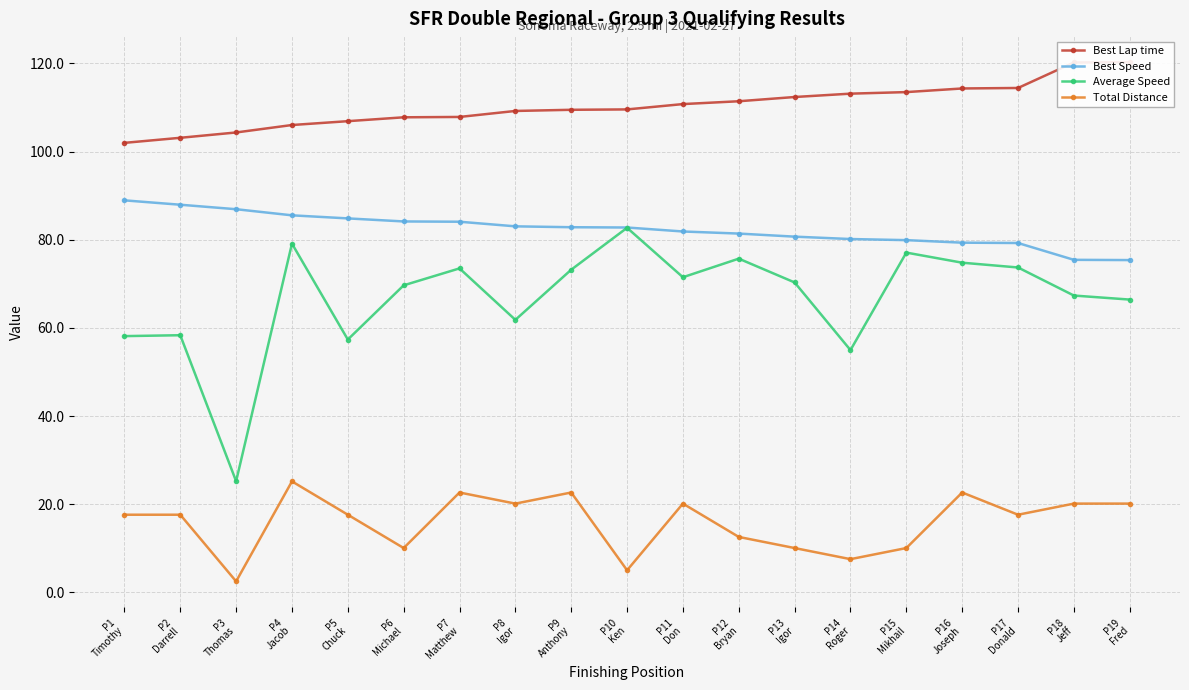

What is the minimum value shown in the chart?

2.5